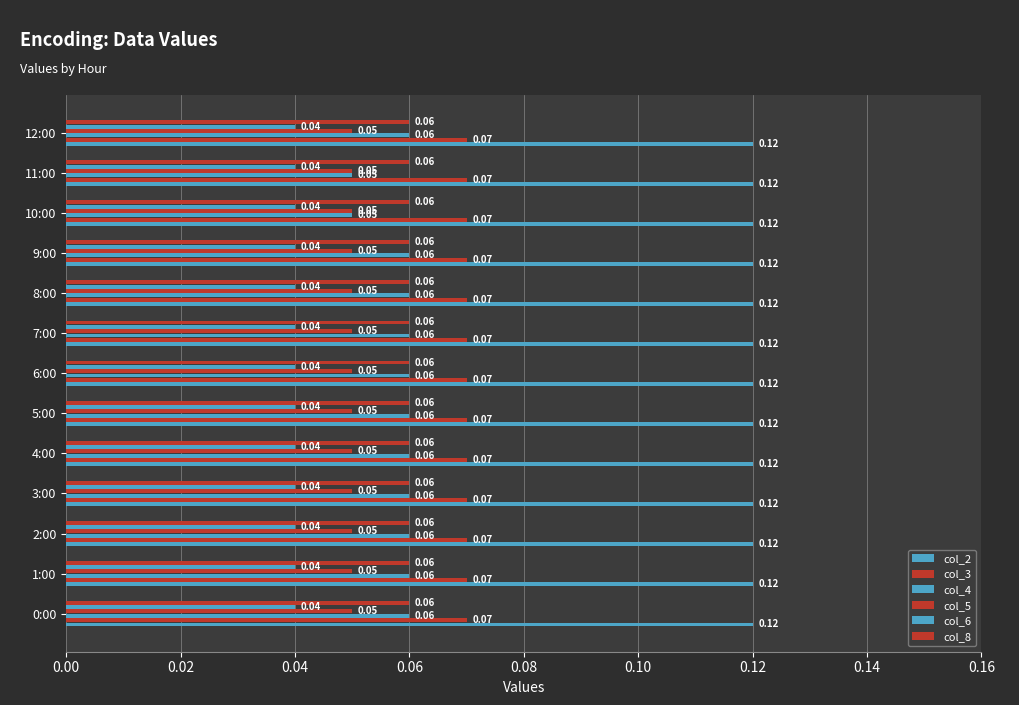

What is the label of the 7th bar from the right?

0.12